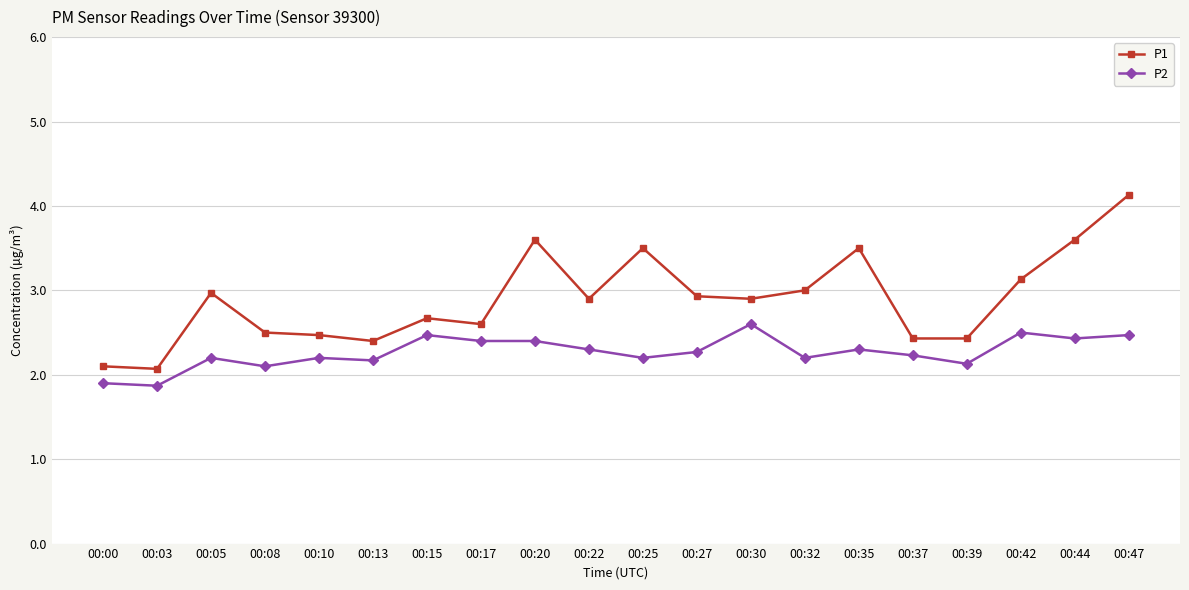

What is the value of the P1 point at the 13th from the left?

2.9